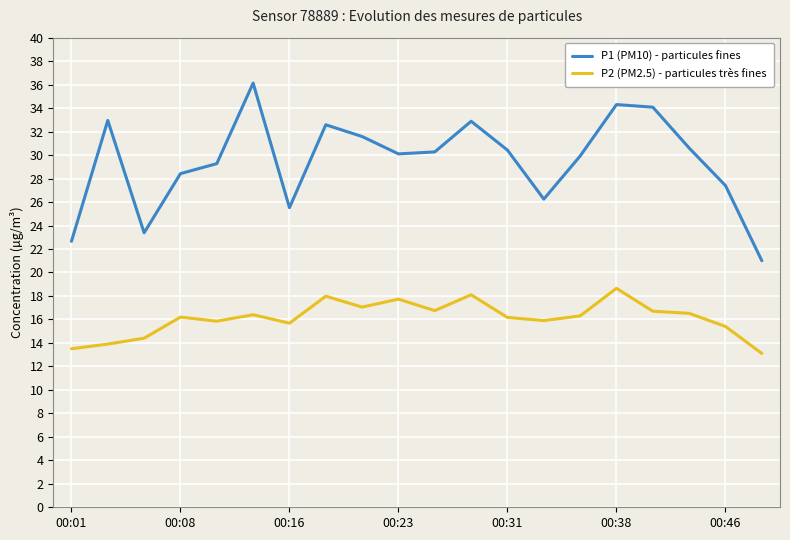

List the series in order of their peak value, highest first.

P1 (PM10) - particules fines, P2 (PM2.5) - particules très fines